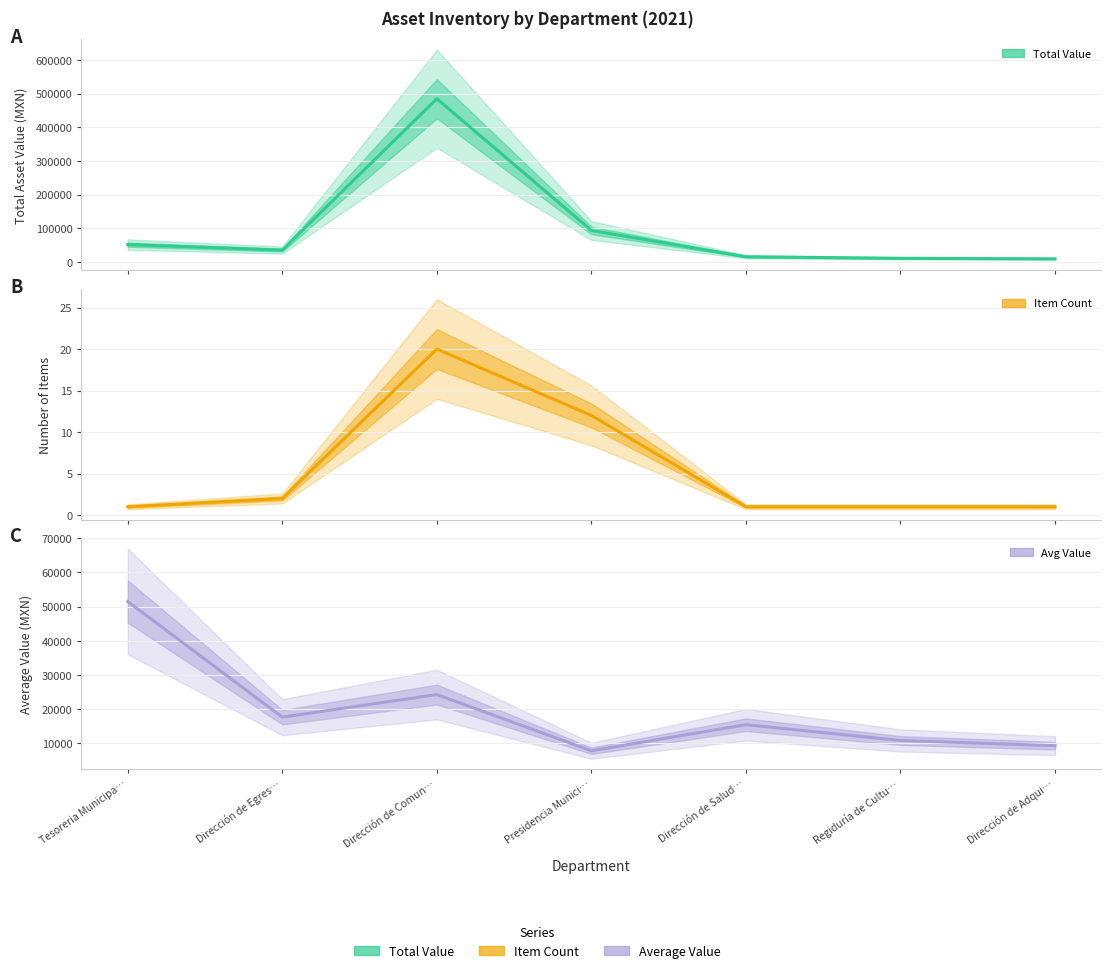

What is the label of the 2nd point from the left?

Dirección de Egres…